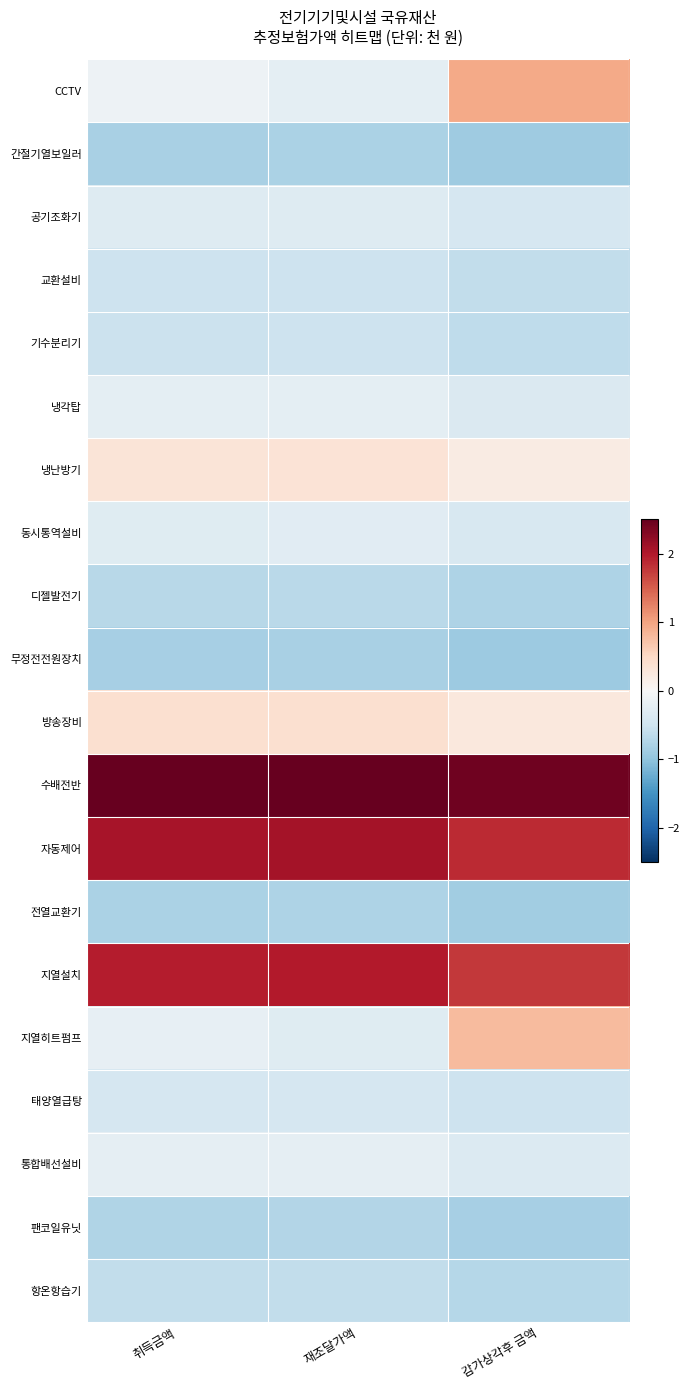

At which category does the chart reach its minimum across all series?

감가상각후 금액